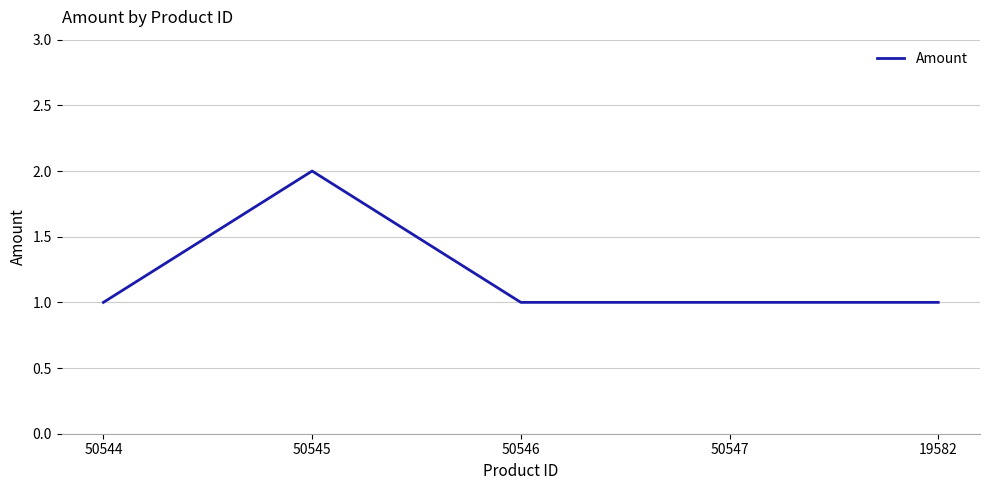

What is the ratio of the value at 50544 to the value at 19582?

1.0